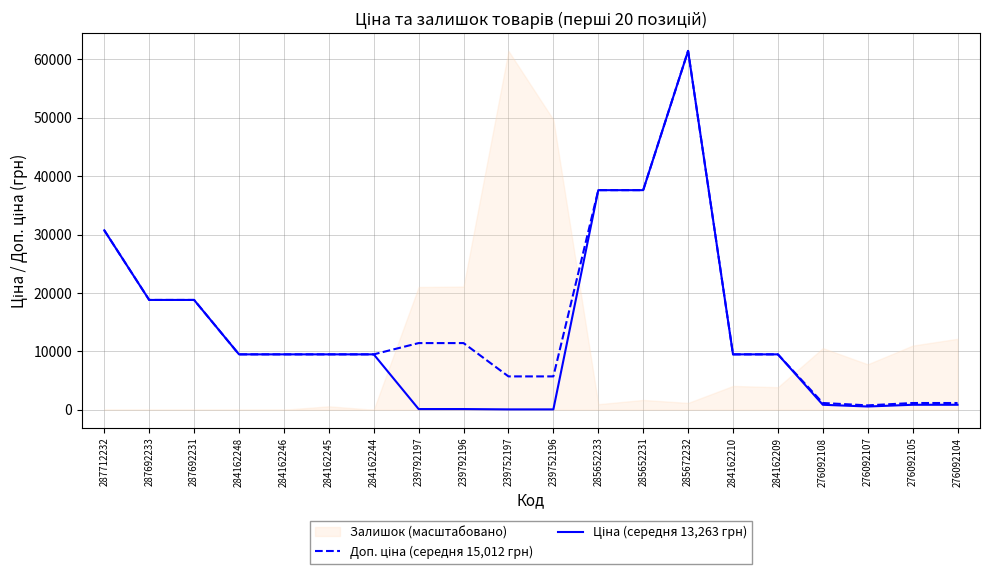

Reading right to left, what are all the values shown in this chart?

Доп. ціна (середня 15,012 грн): 1149.7	1149.7	747.0	1149.7	9480.1	9480.1	61434.3	37593.6	37593.6	5705.0	5705.0	11410.0	11410.0	9480.1	9480.1	9480.1	9480.1	18796.8	18796.8	30717.1
Ціна (середня 13,263 грн): 848.4	848.4	551.5	848.4	9480.1	9480.1	61434.3	37593.6	37593.6	57.0	57.0	114.1	114.1	9480.1	9480.1	9480.1	9480.1	18796.8	18796.8	30717.1